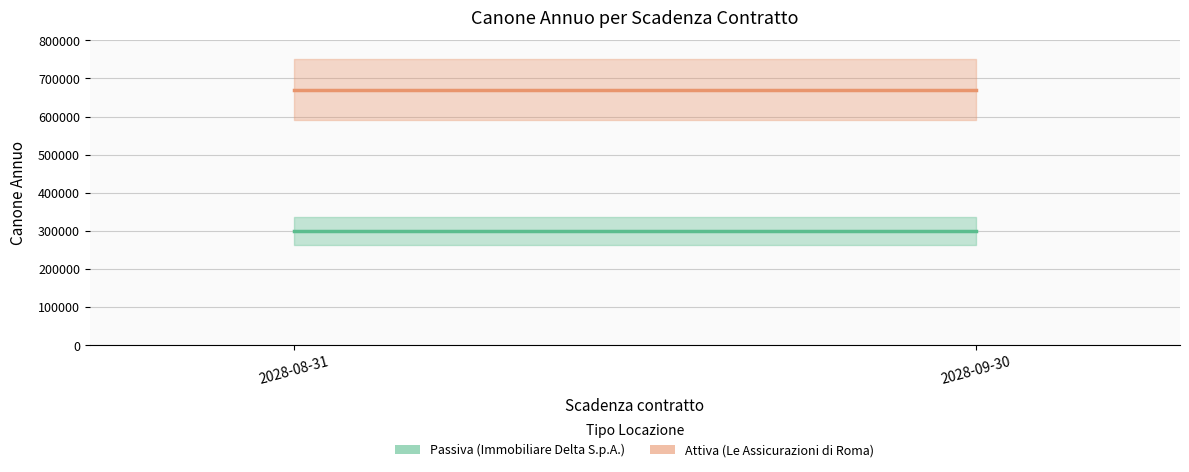

The value of Passiva at 2028-09-30 is 300000. True or false?

True